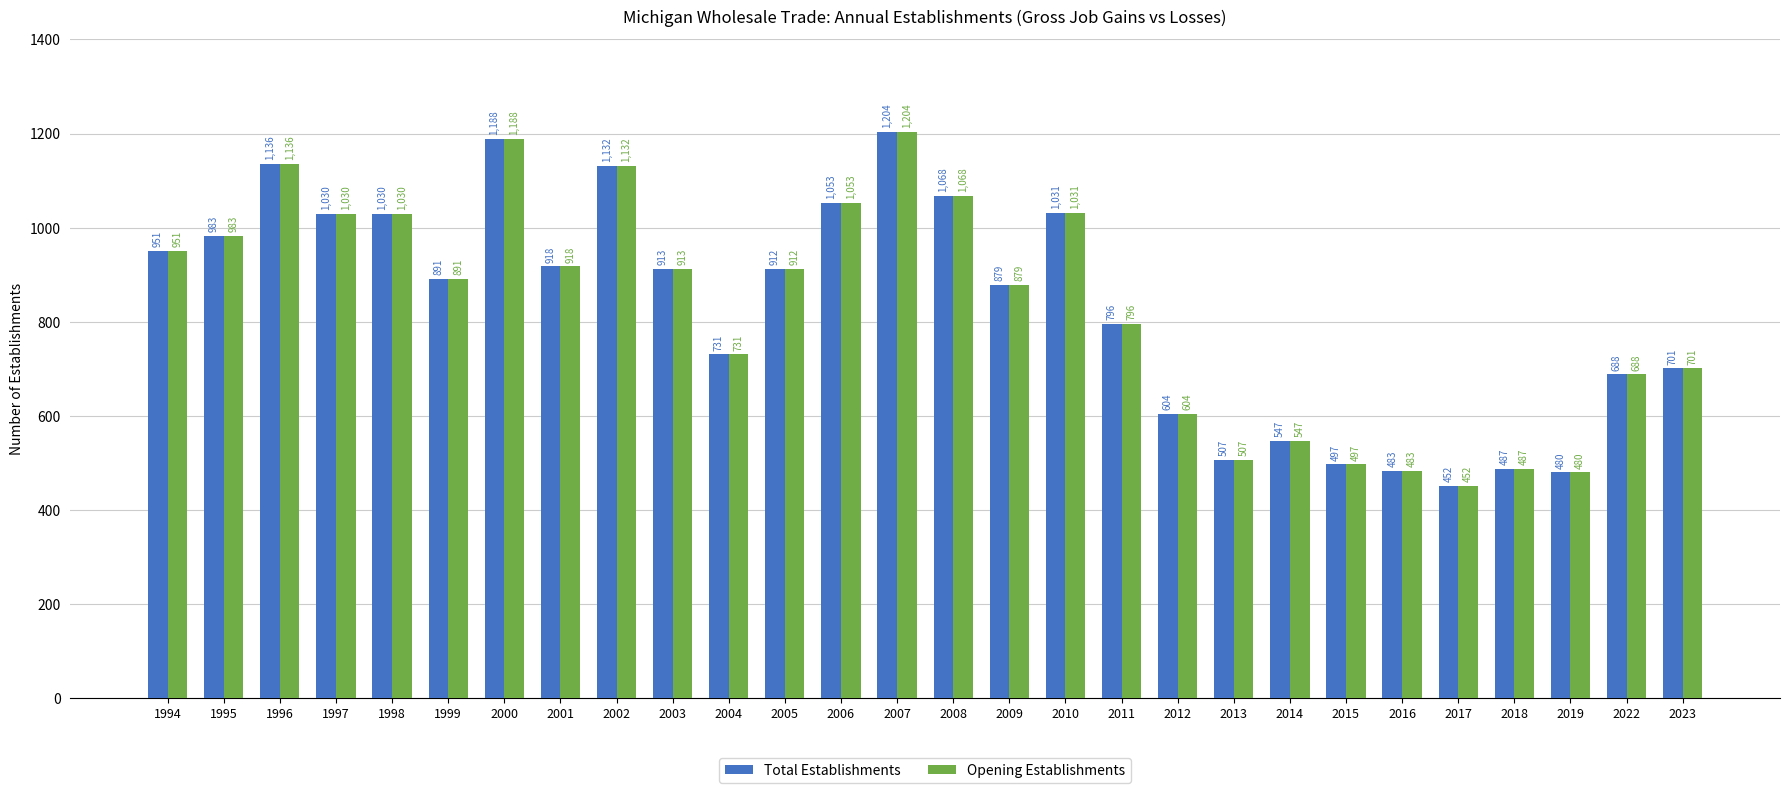

What is the value of the Opening Establishments bar at the 9th from the left?

1132